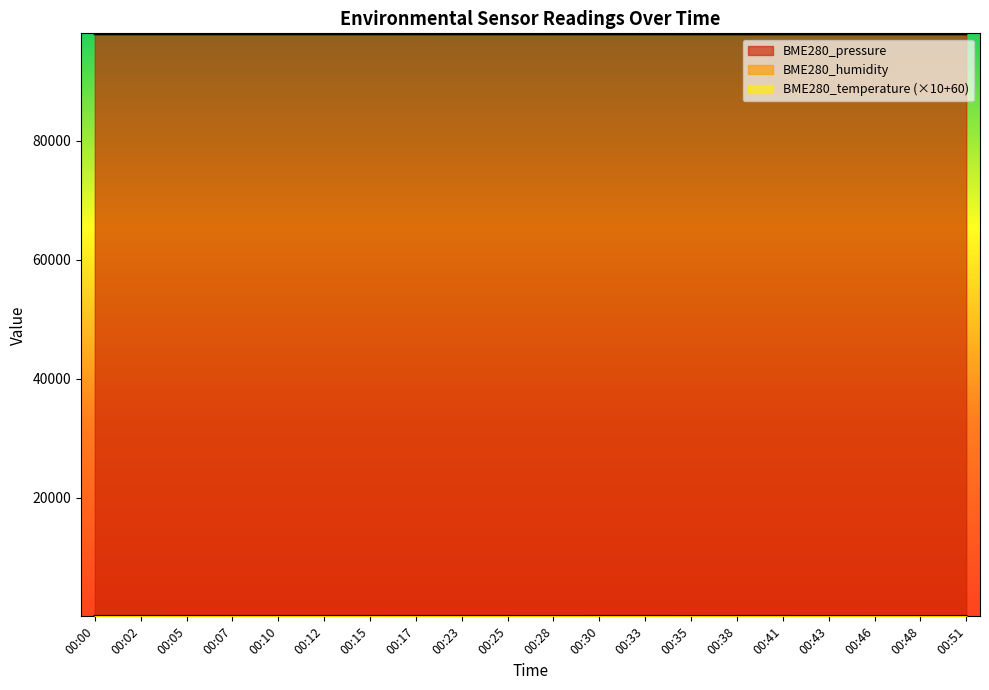

What is the sum of all BME280_pressure values?

1958888.5